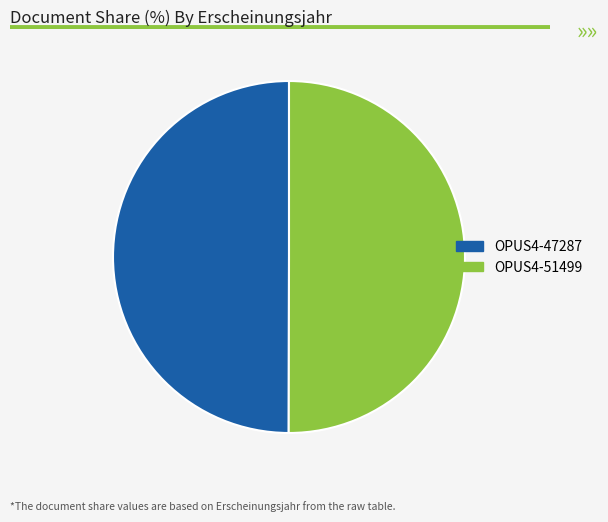

How many segments does this pie chart have?

2